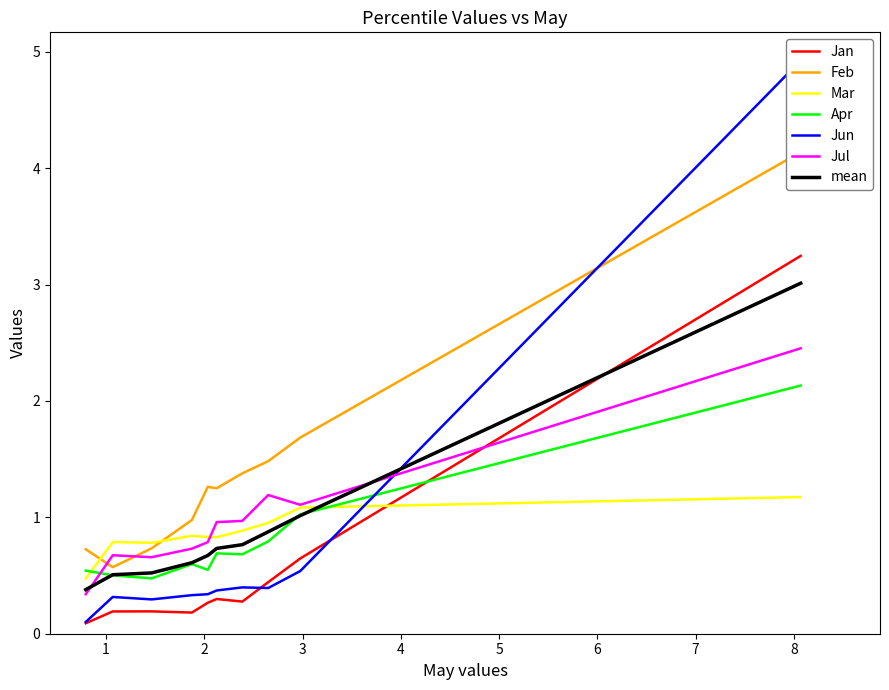

At how many categories does at least one series exceed 0?

10